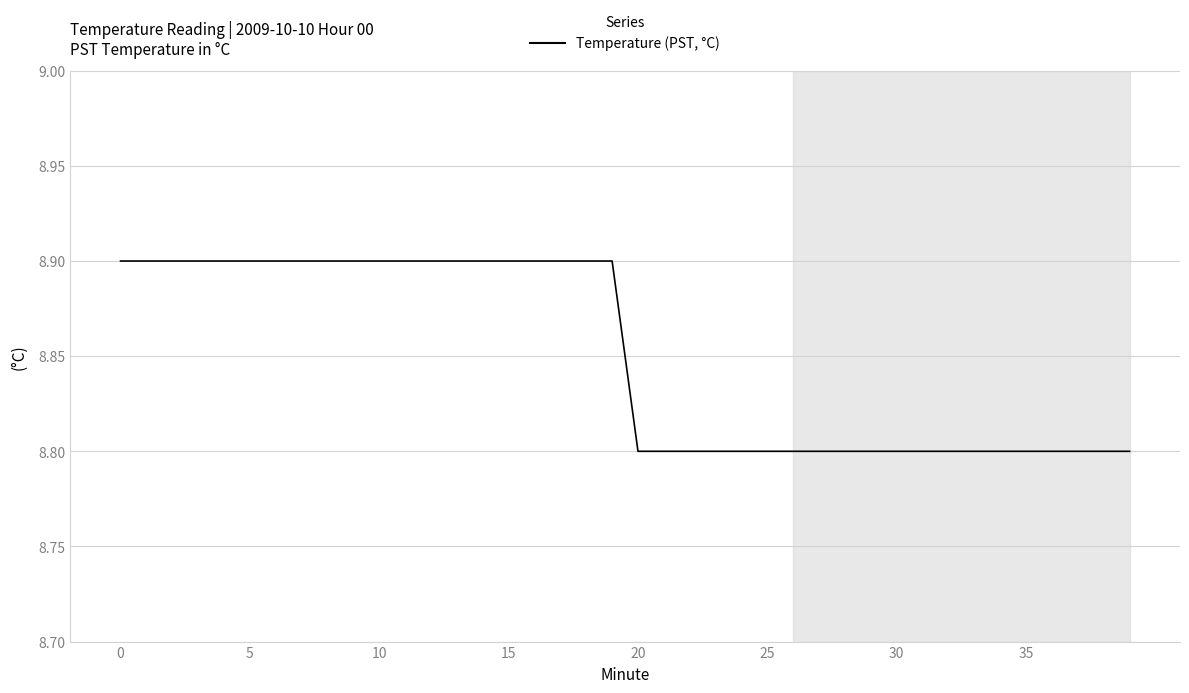

How many values are between 8 and 9?

40